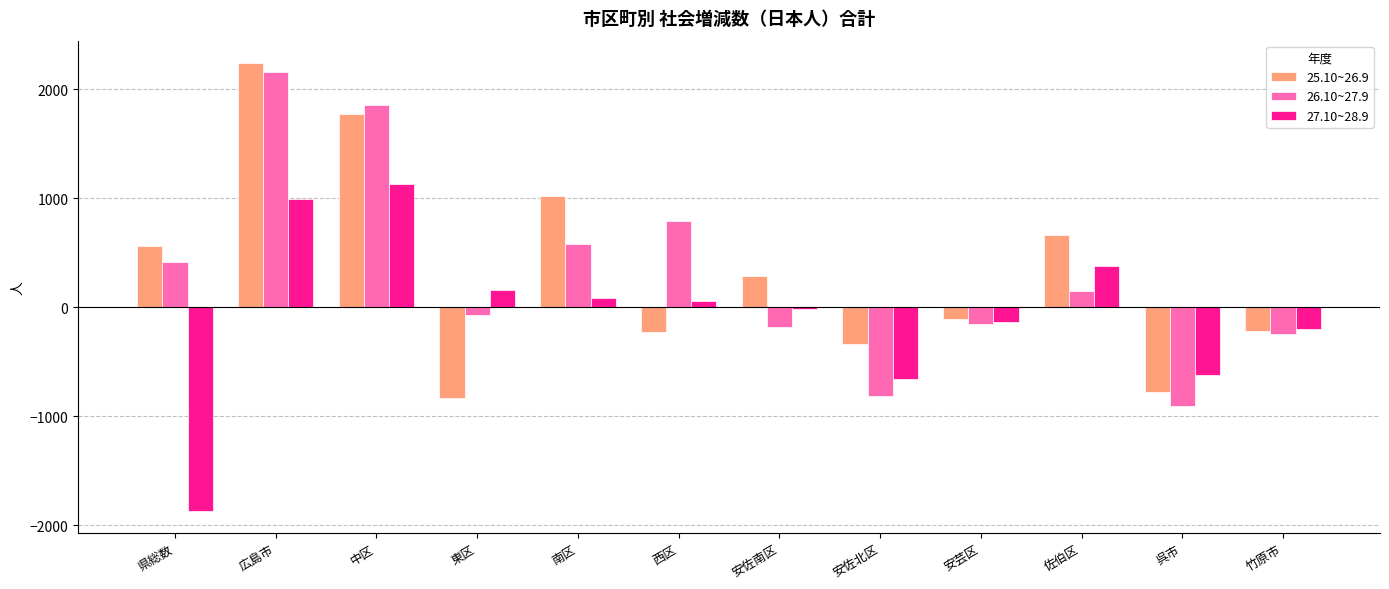

Where is 25.10~26.9 nearest to the value 706?

佐伯区